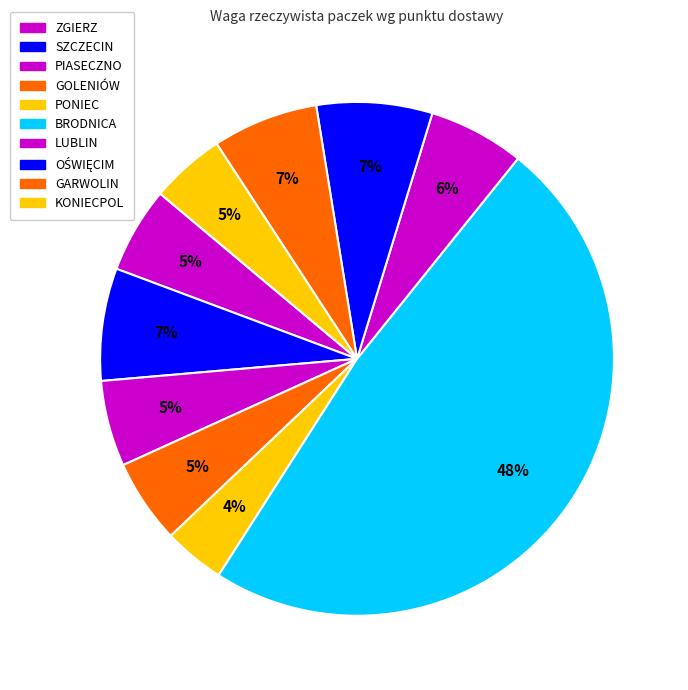

Which category has the smallest portion of the pie?

PONIEC